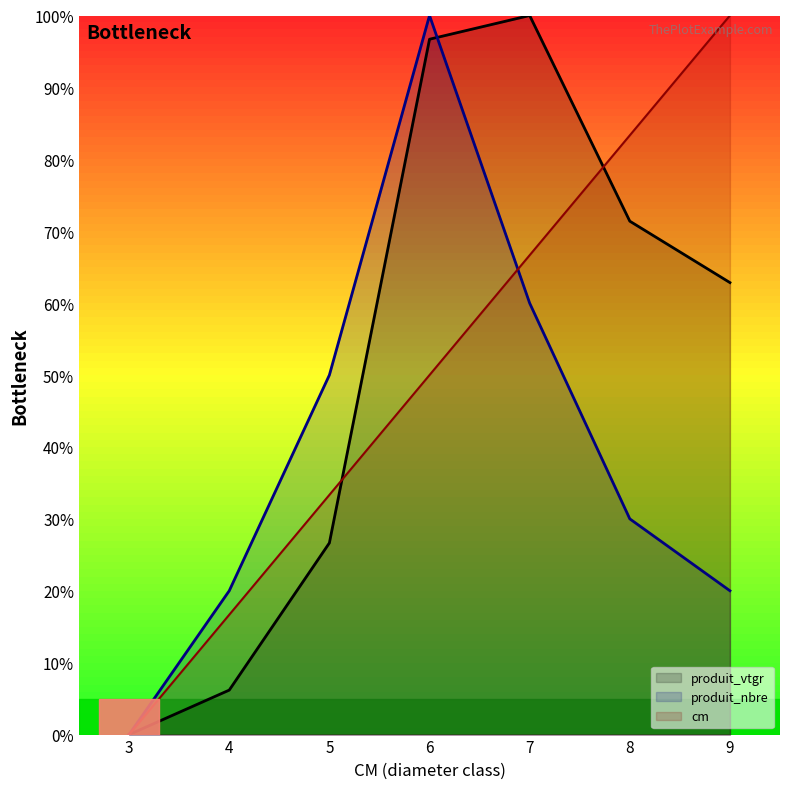

What is the total value across all series at 4?

42.9